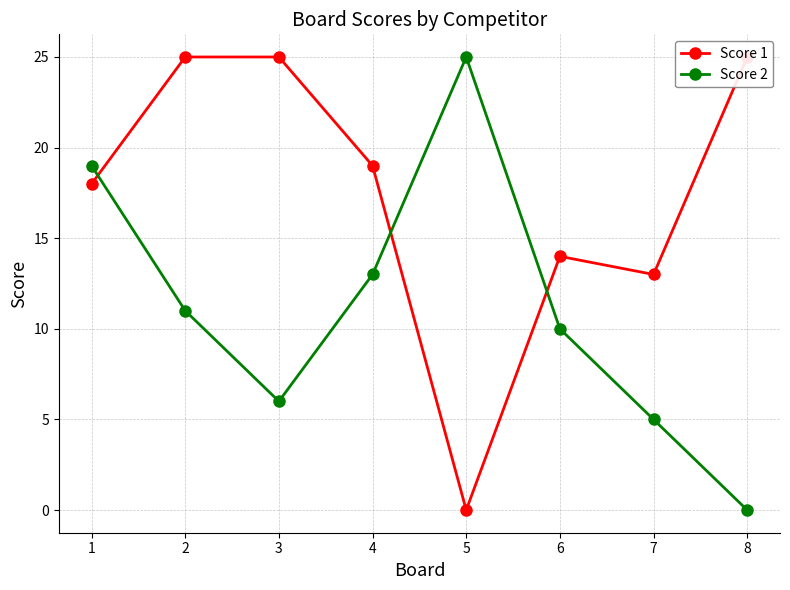

How many lines are shown in the chart?

2